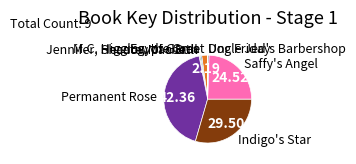

Count the number of slices in the pie.

9